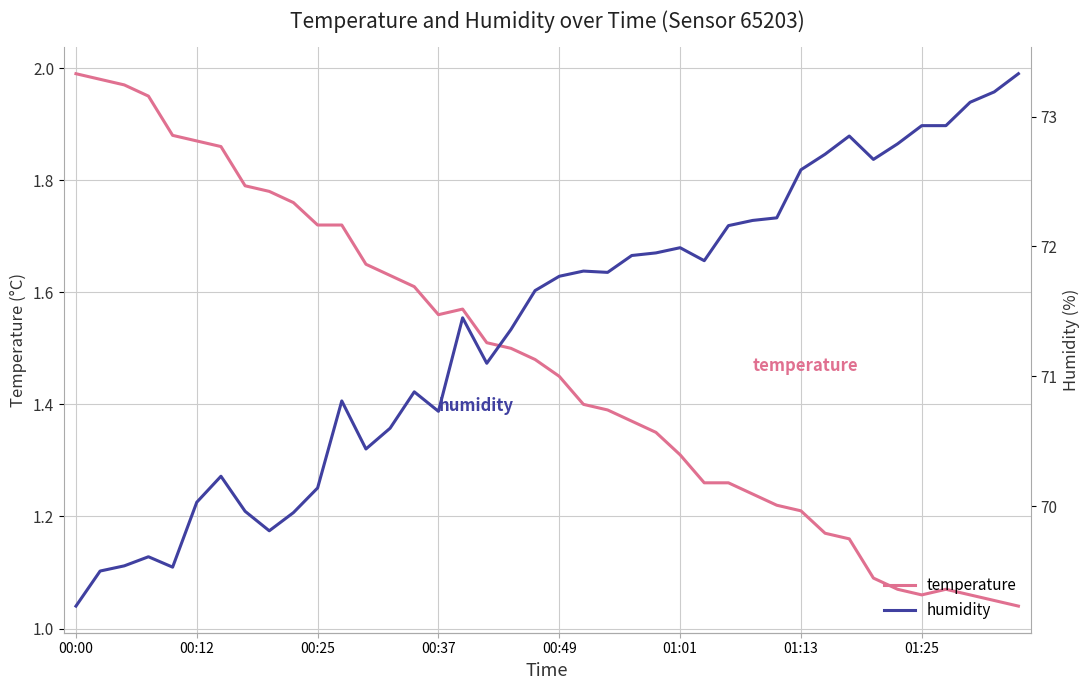

Which category has the lowest value in the humidity series?

00:00